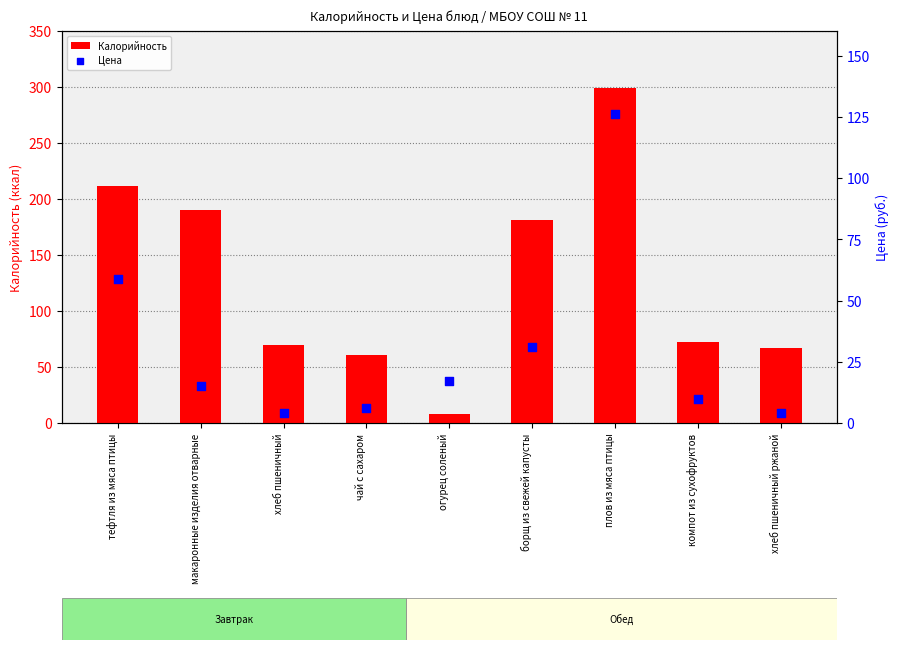

Is the value of Калорийность at макаронные изделия отварные greater than the value of Цена at чай с сахаром?

Yes